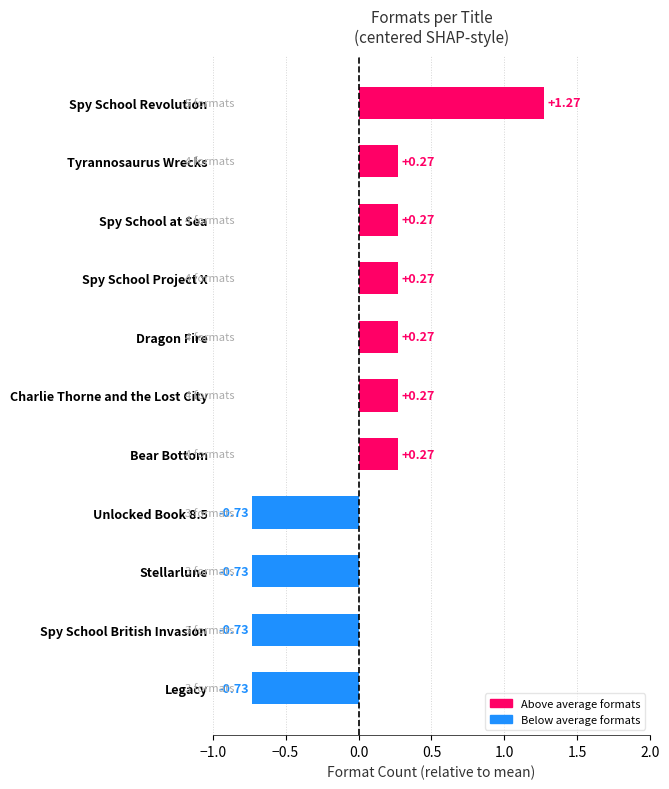

How many values are between 0 and 1?

6